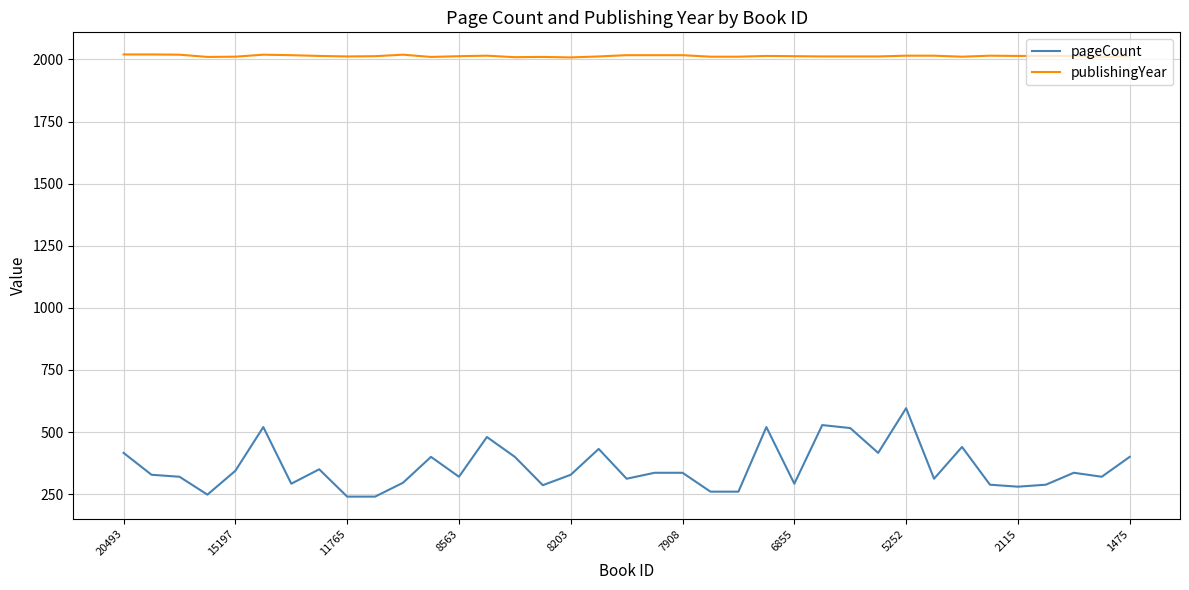

What is the highest value of the publishingYear series?

2020